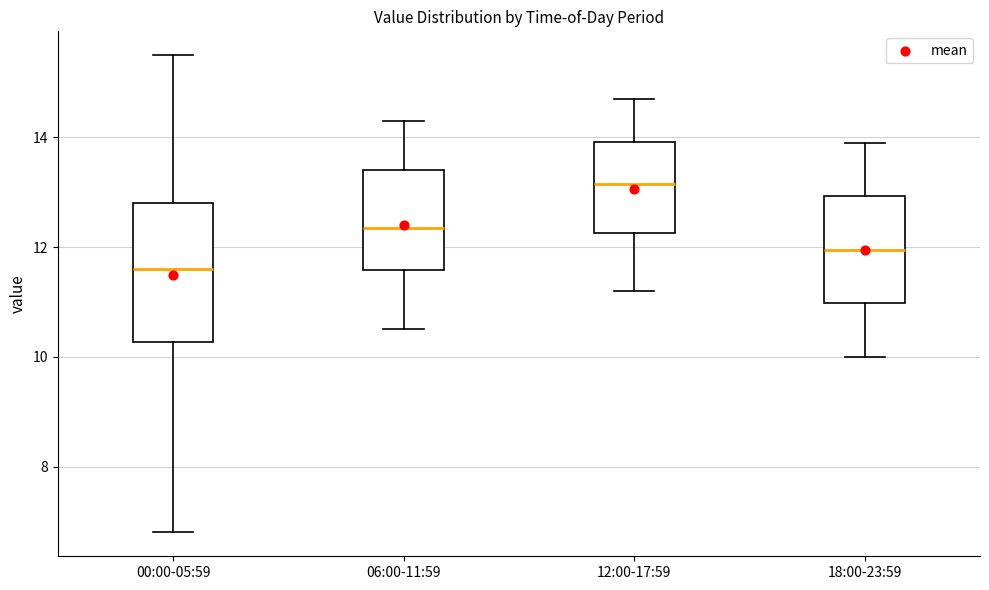

Reading left to right, read every box against the y-axis: the position of its median line, the range the box covers, and the ends of its whiskers. The values are not printed on the chart, so give them approximately, as read against the axis.

00:00-05:59: median 11.6, box 10.2 to 12.8, whiskers 6.8 to 15.6
06:00-11:59: median 12.4, box 11.6 to 13.4, whiskers 10.6 to 14.4
12:00-17:59: median 13.2, box 12.2 to 14.0, whiskers 11.2 to 14.8
18:00-23:59: median 12.0, box 11.0 to 13.0, whiskers 10.0 to 14.0